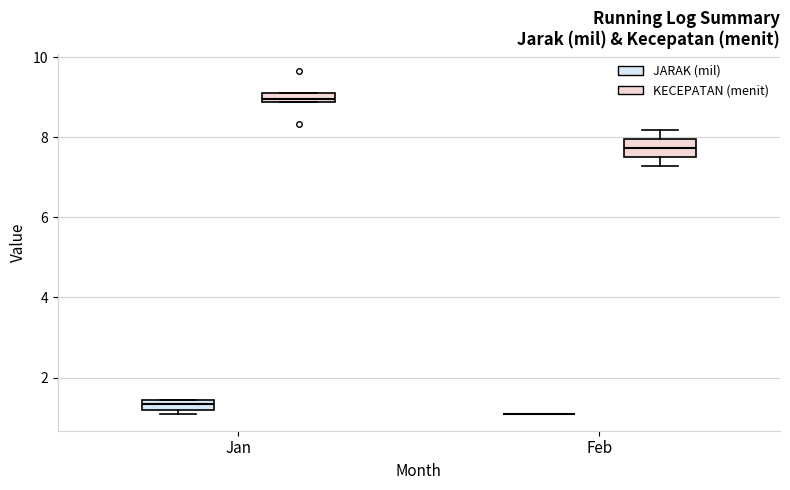

Which box is the tallest, from its lower edge to its upper edge?

Feb (KECEPATAN (menit))